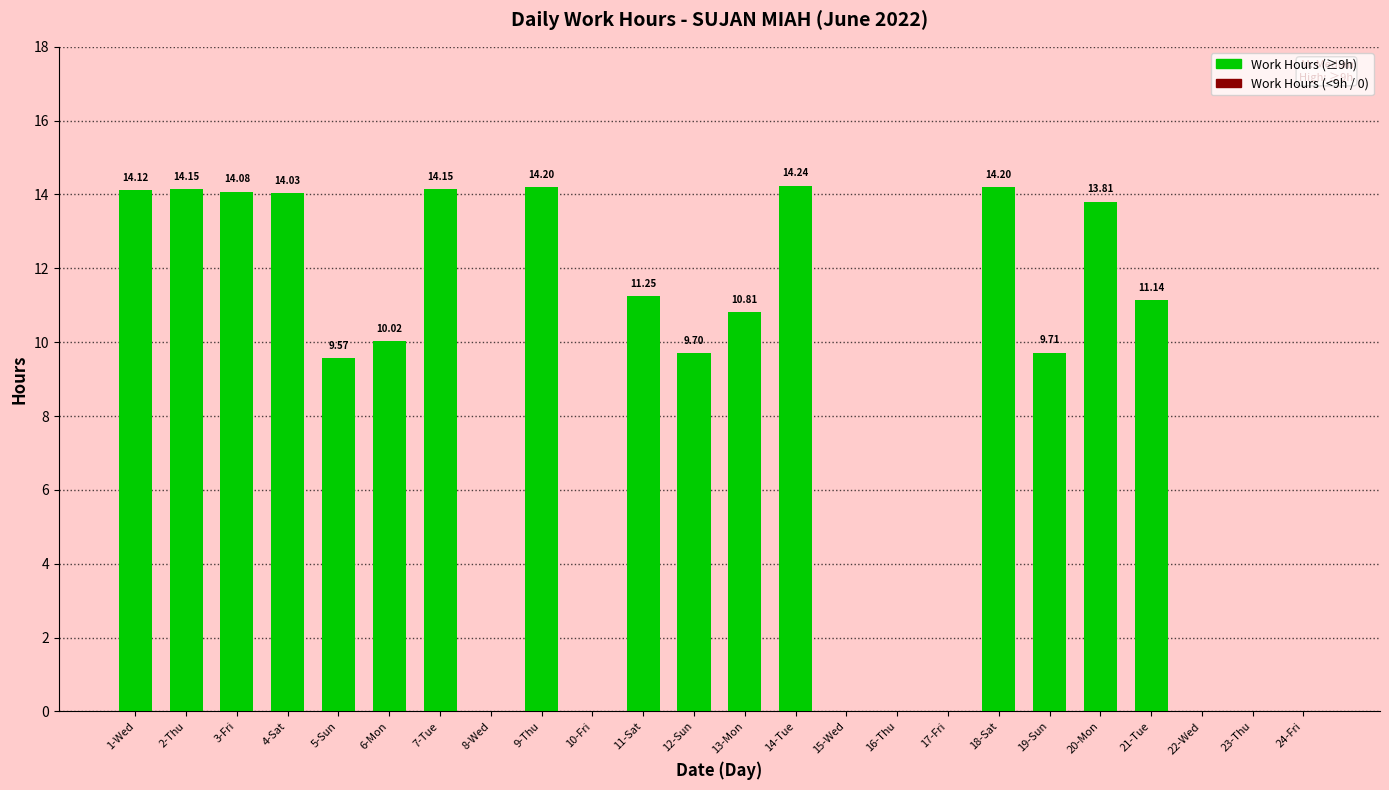

How many series are shown in this chart?

1